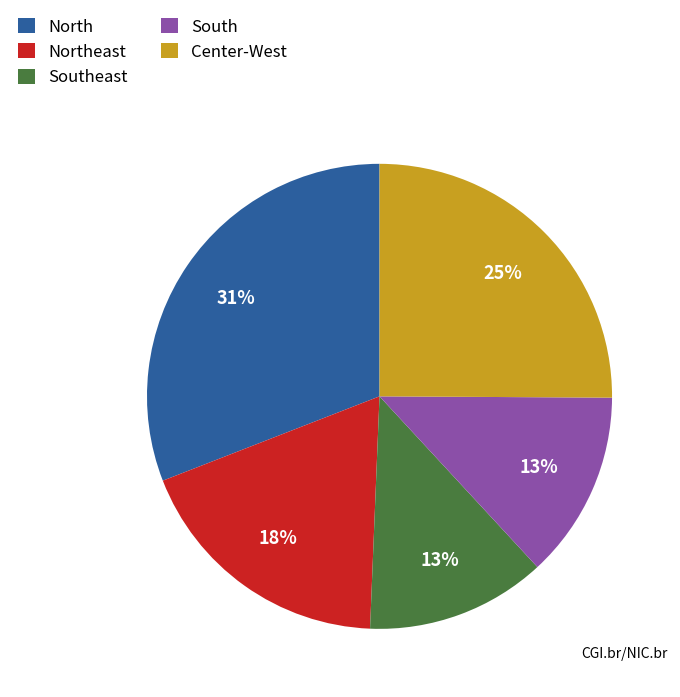

Which slice is the largest?

North